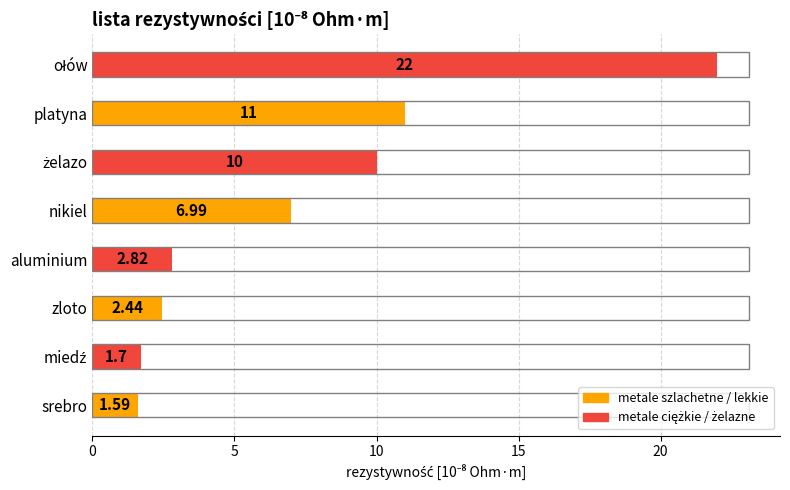

What is the average value?

7.3